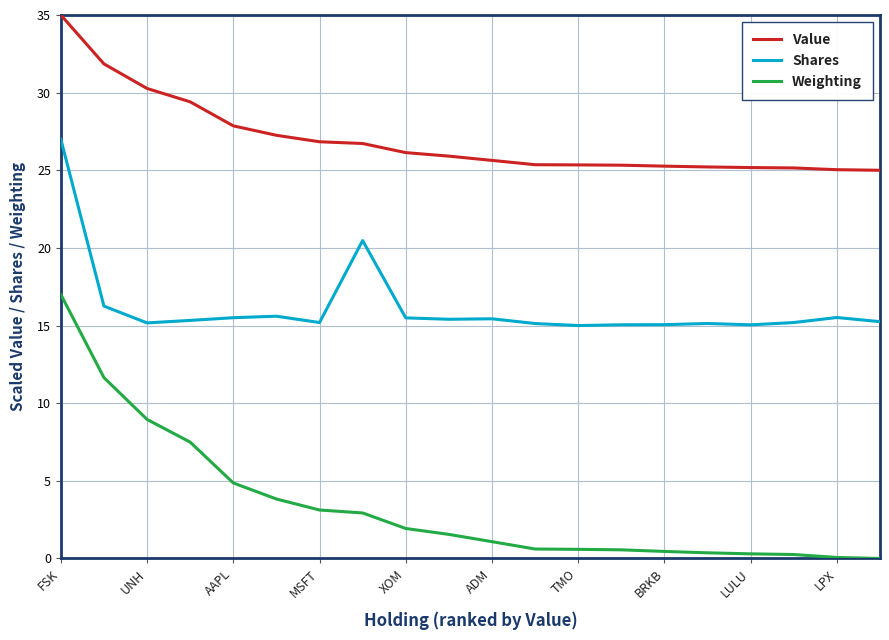

True or false: Shares and Value cross at least once.

False